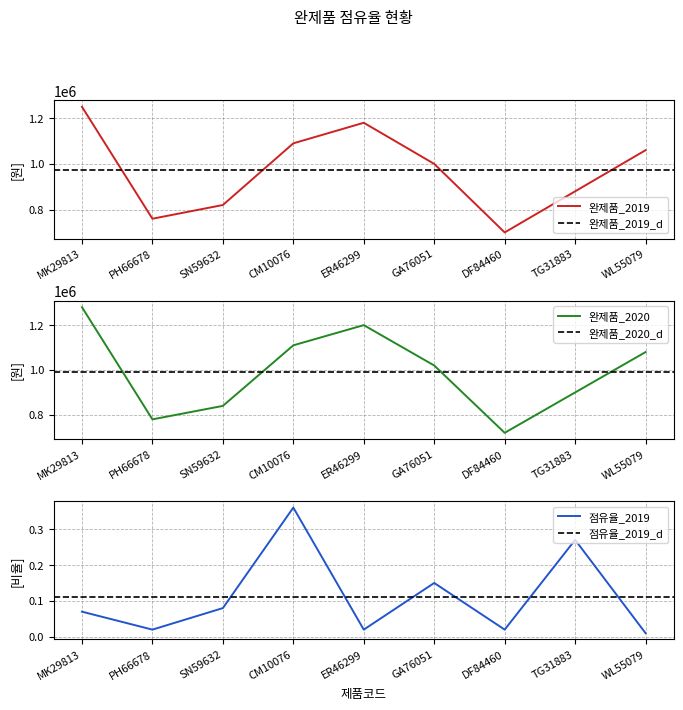

Between PH66678 and MK29813, which is larger?

MK29813